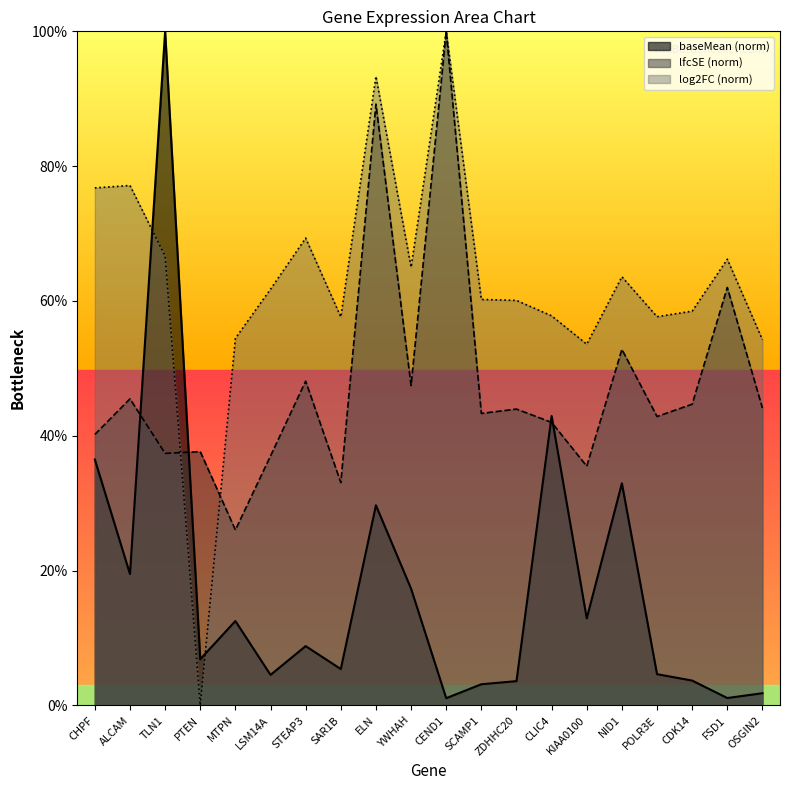

What are all the series names shown in the legend?

baseMean (norm), lfcSE (norm), log2FC (norm)